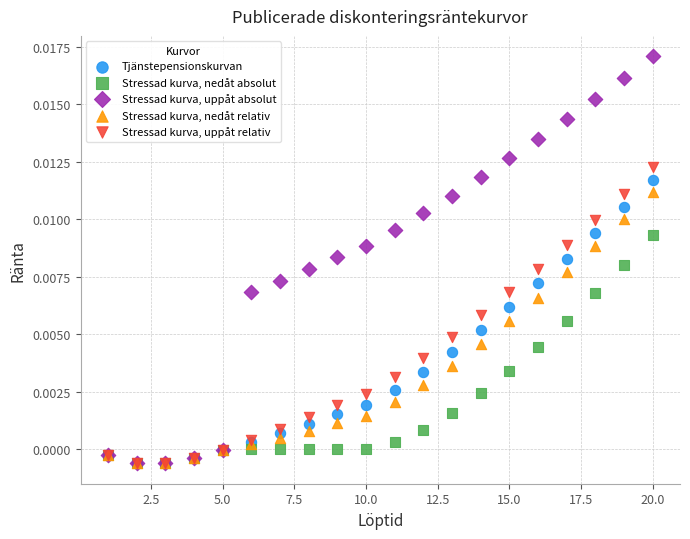

Which series reaches the maximum Y coordinate?

Stressad kurva, uppåt absolut